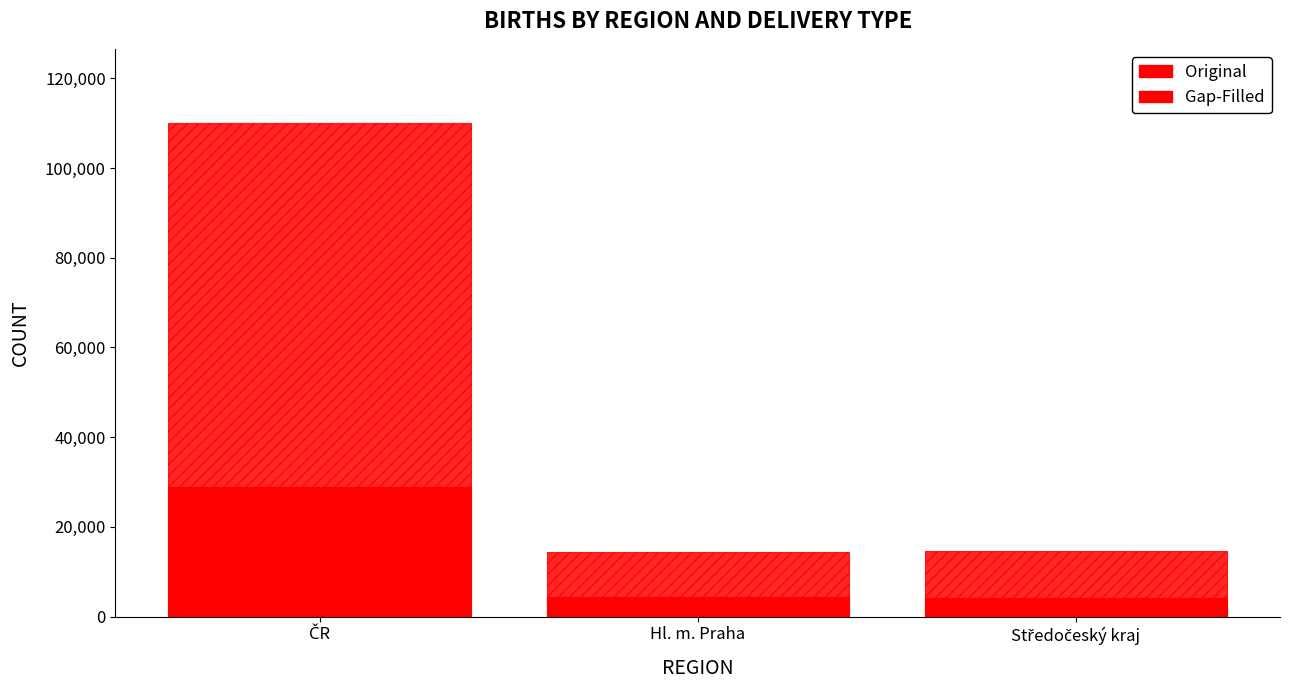

True or false: Gap-Filled has a value of 28964 at ČR.

True